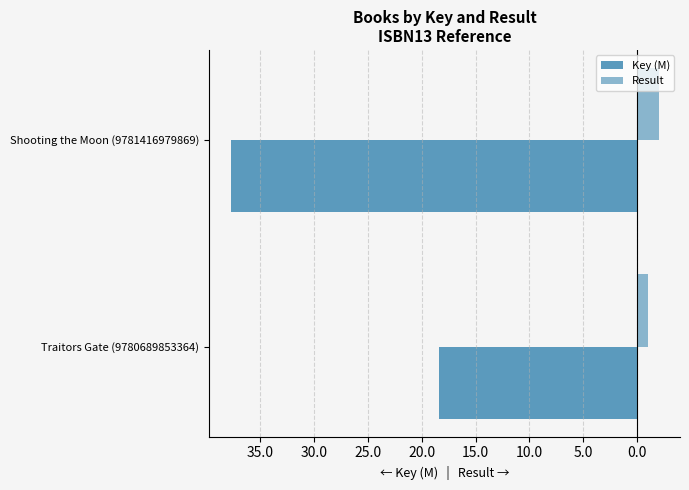

Reading right to left, list all the values displayed in this chart.

Key (M): -37.8	-18.4
Result: 2.0	1.0